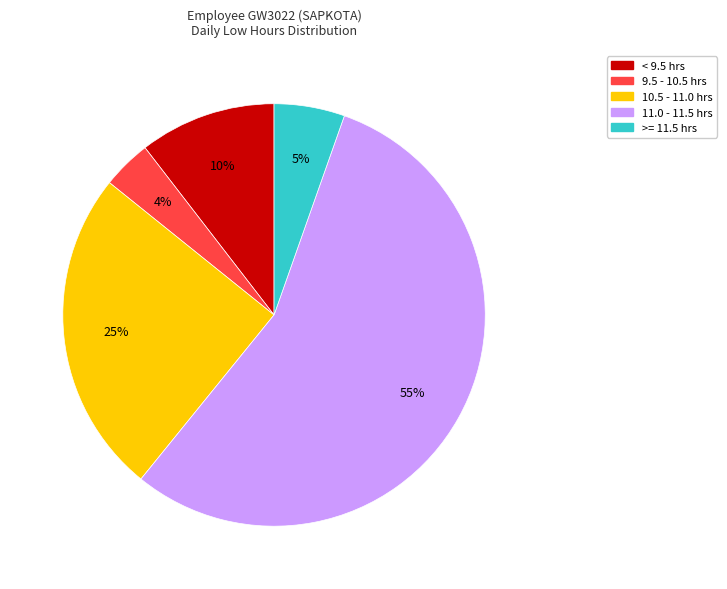

To the nearest percent, what is the average slice percentage?

20%